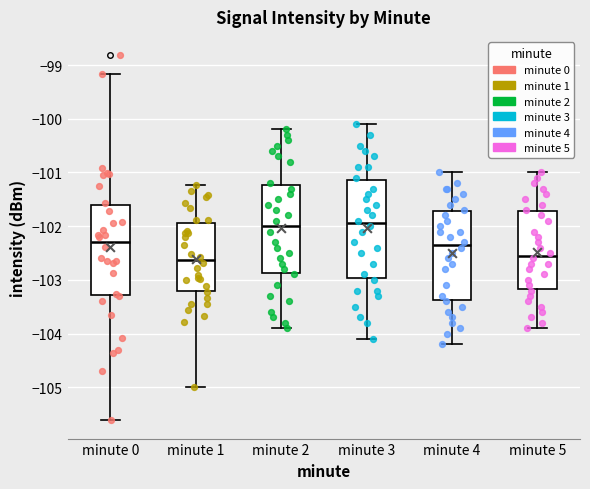

Reading left to right, transcribe this box plot: for each box, give where its median line is, the range the box spans, and where its two whiskers end, as read against the y-axis. The values are not printed on the chart, so give them approximately, as read against the axis.

minute 0: median -102.3, box -103.3 to -101.6, whiskers -105.6 to -99.2
minute 1: median -102.6, box -103.2 to -101.9, whiskers -105.0 to -101.2
minute 2: median -102.0, box -102.9 to -101.2, whiskers -103.9 to -100.2
minute 3: median -101.9, box -103.0 to -101.1, whiskers -104.1 to -100.1
minute 4: median -102.3, box -103.4 to -101.7, whiskers -104.2 to -101.0
minute 5: median -102.5, box -103.2 to -101.7, whiskers -103.9 to -101.0